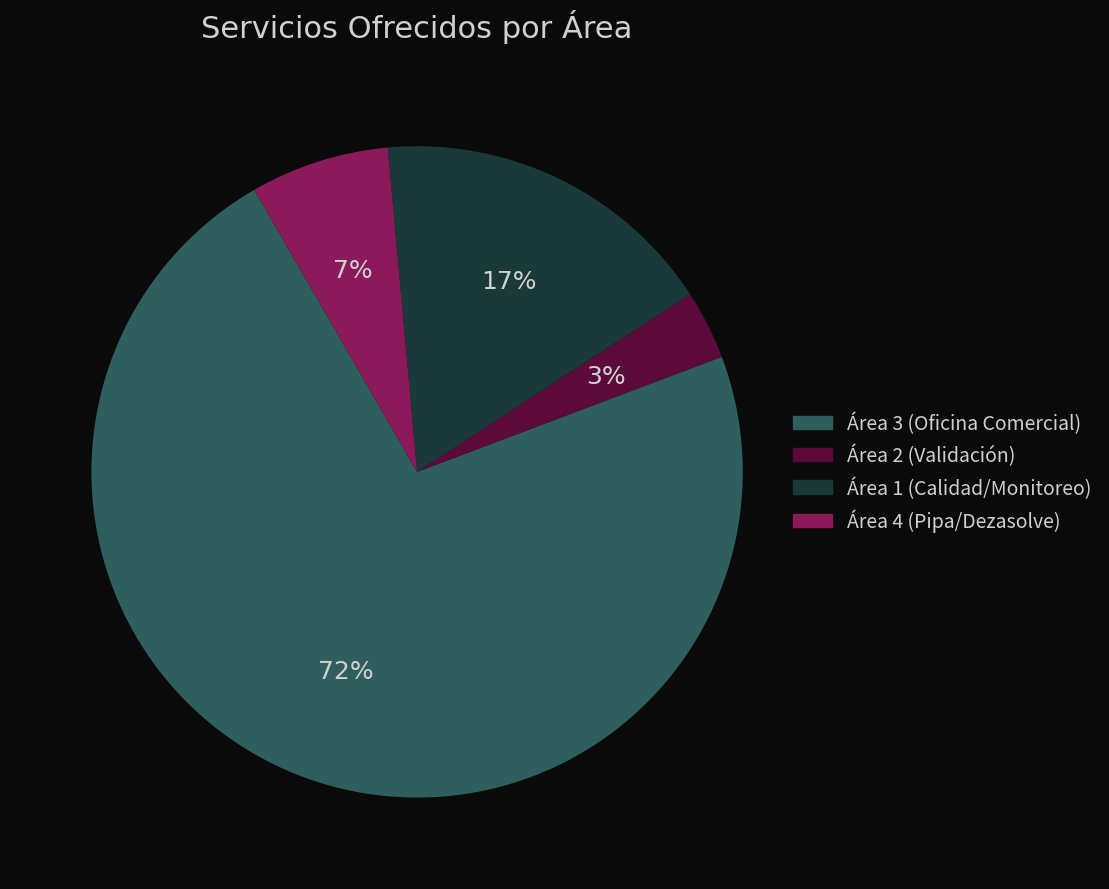

To the nearest percent, what is the average slice percentage?

25%